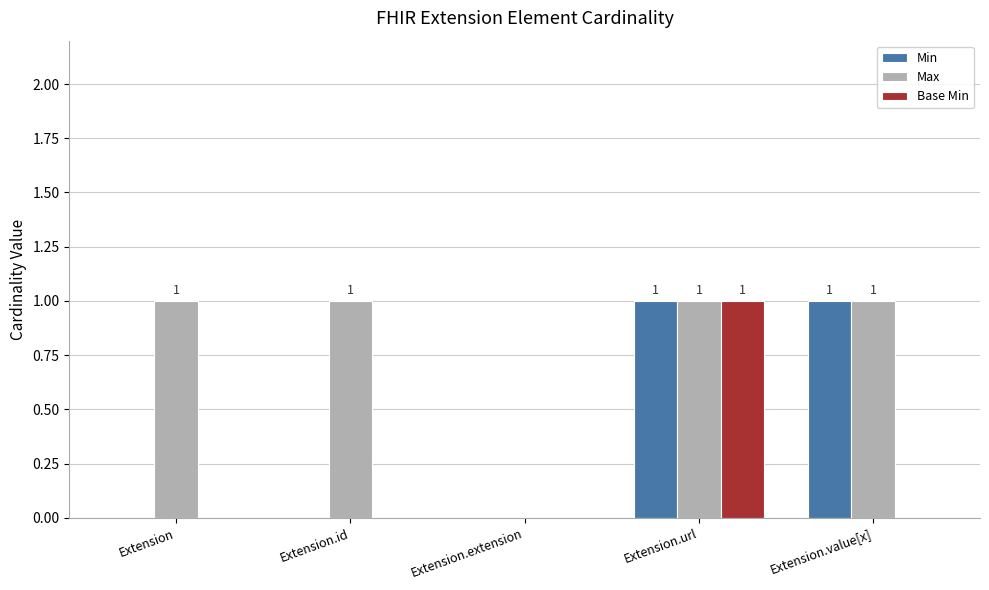

Reading right to left, list all the values displayed in this chart.

Min: 1	1	0	0	0
Max: 1	1	0	1	1
Base Min: 0	1	0	0	0